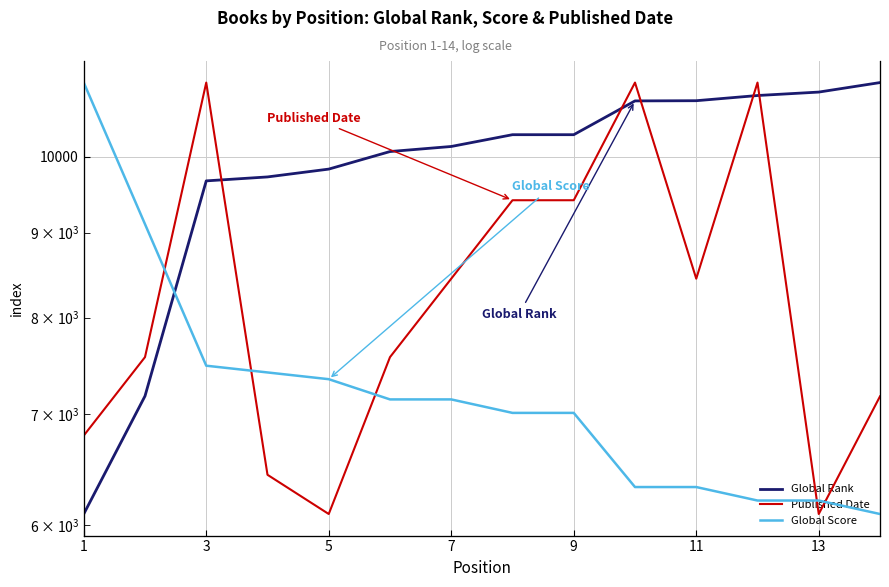

What is the sum of the Global Rank values at 5 and 11?

20552